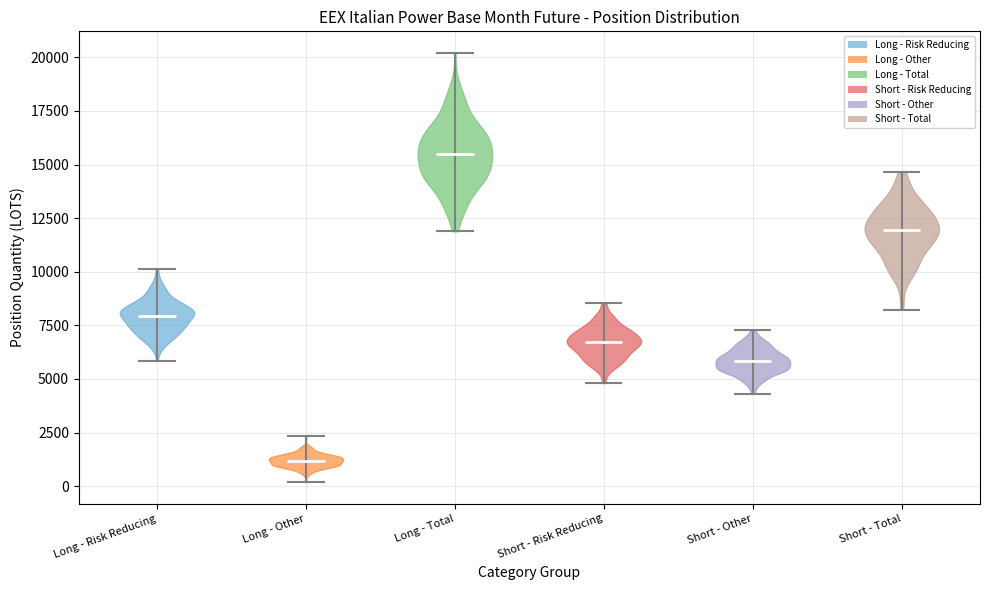

Reading left to right, read every violin against the y-axis: where its median line is, and the lowest and highest points it reaches. The values are not printed on the chart, so give them approximately, as read against the axis.

Long - Risk Reducing: median line 8000, lowest point 6000, highest point 10000
Long - Other: median line 1000, lowest point 0, highest point 2500
Long - Total: median line 15500, lowest point 12000, highest point 20000
Short - Risk Reducing: median line 6500, lowest point 5000, highest point 8500
Short - Other: median line 6000, lowest point 4500, highest point 7500
Short - Total: median line 12000, lowest point 8000, highest point 14500